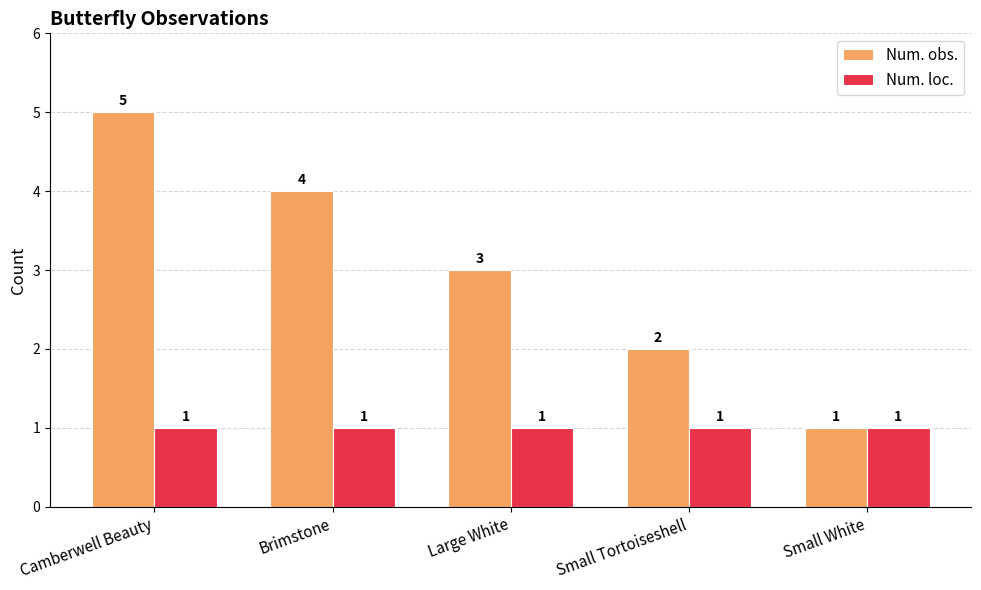

What are all the series names shown in the legend?

Num. obs., Num. loc.